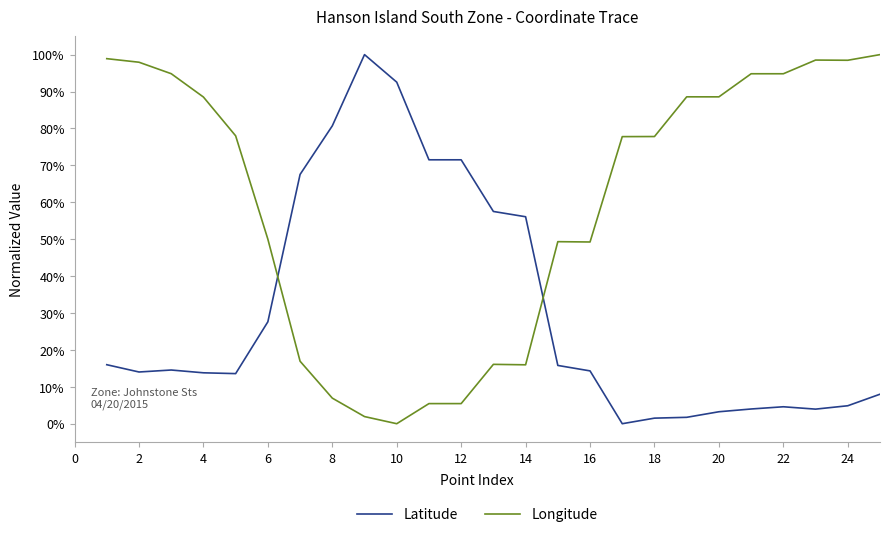

List the series in order of their peak value, highest first.

Latitude, Longitude